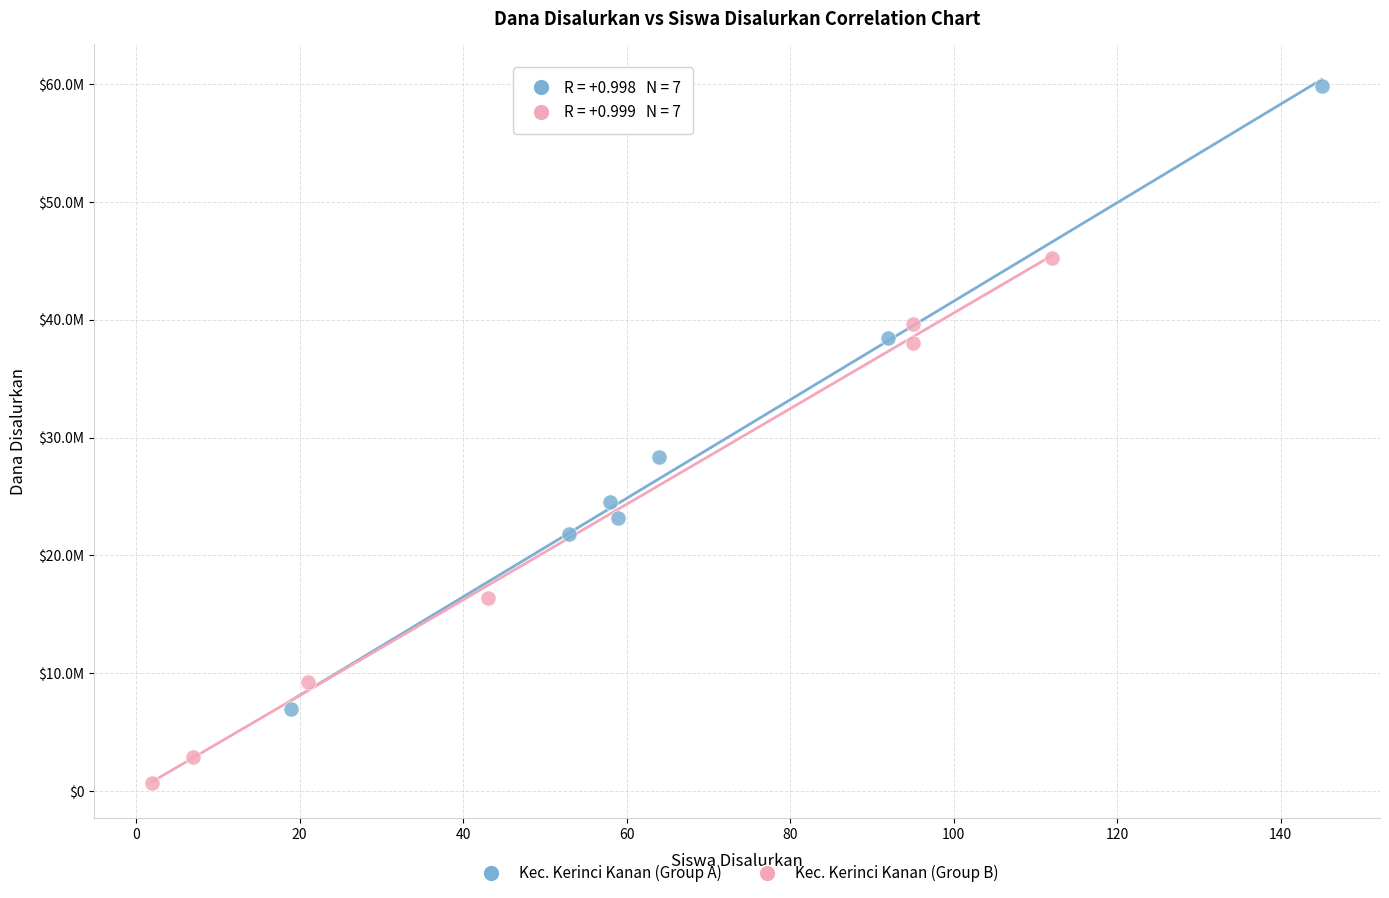

Which series contains the lowest Y value?

Kec. Kerinci Kanan (Group B)